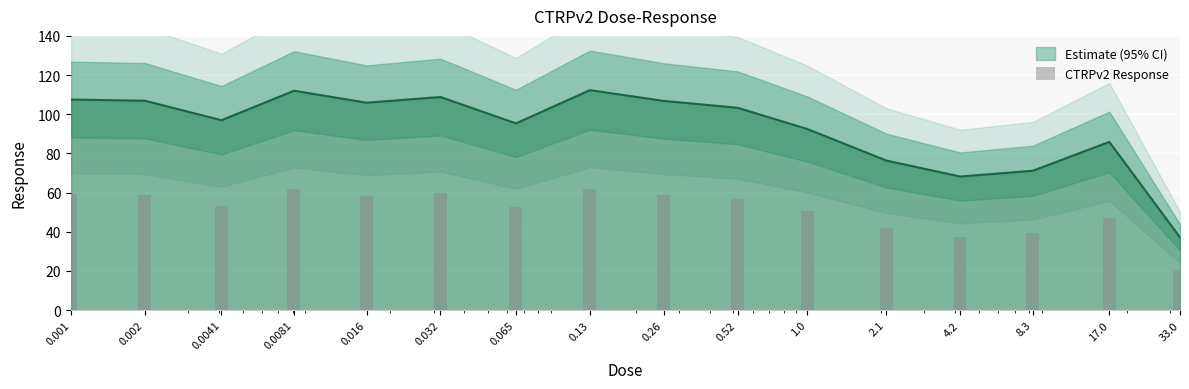

Which label corresponds to the largest value in the chart?

0.13